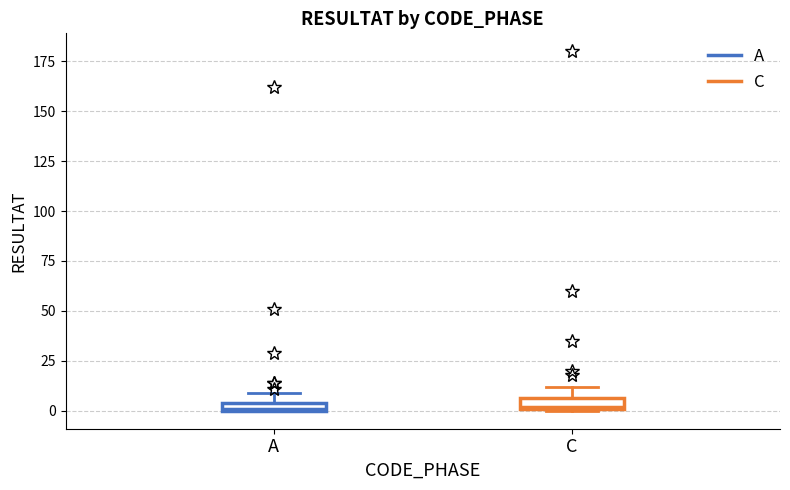

Where is the upper edge of the box for C on the y-axis? The values are not printed on the chart, so give them approximately, as read against the axis.

5